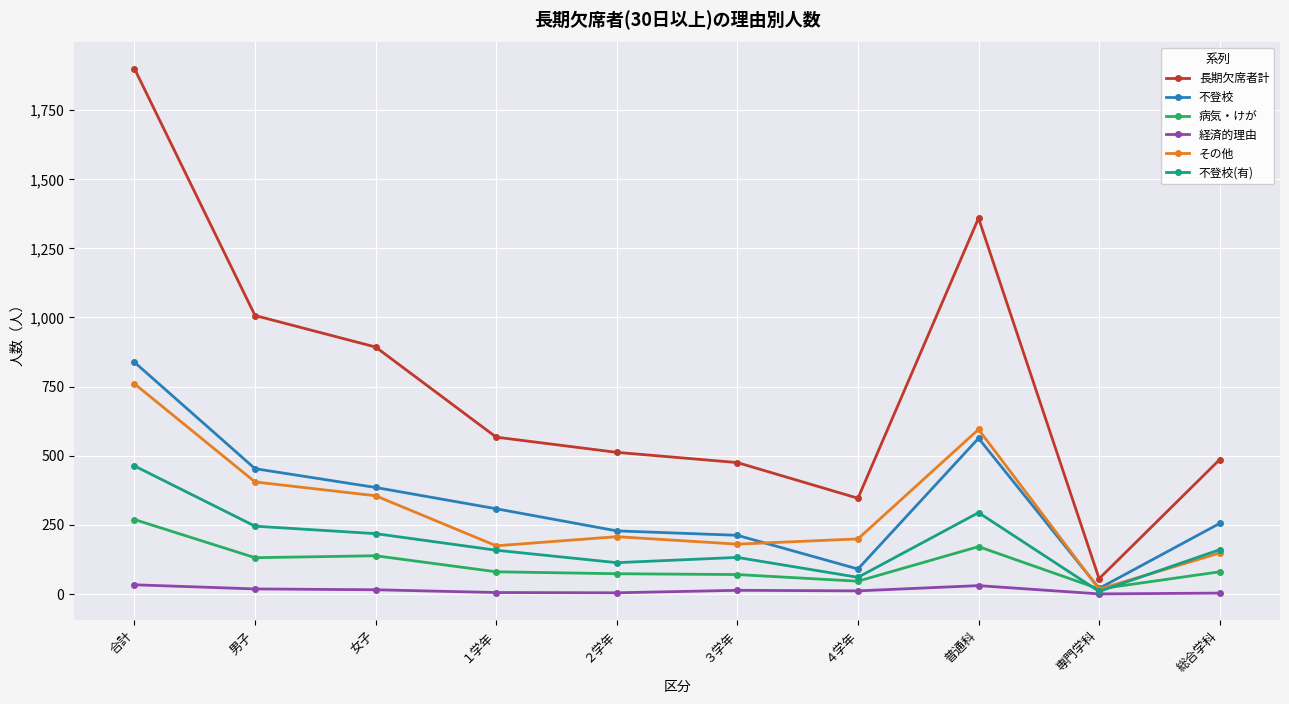

What are all the series names shown in the legend?

長期欠席者計, 不登校, 病気・けが, 経済的理由, その他, 不登校(有)